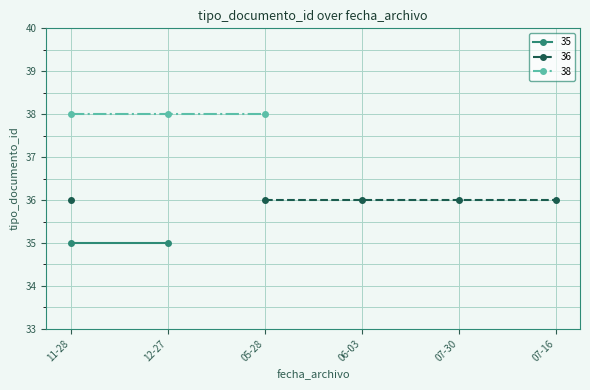

Where does the data first go above 36?

2012-11-28